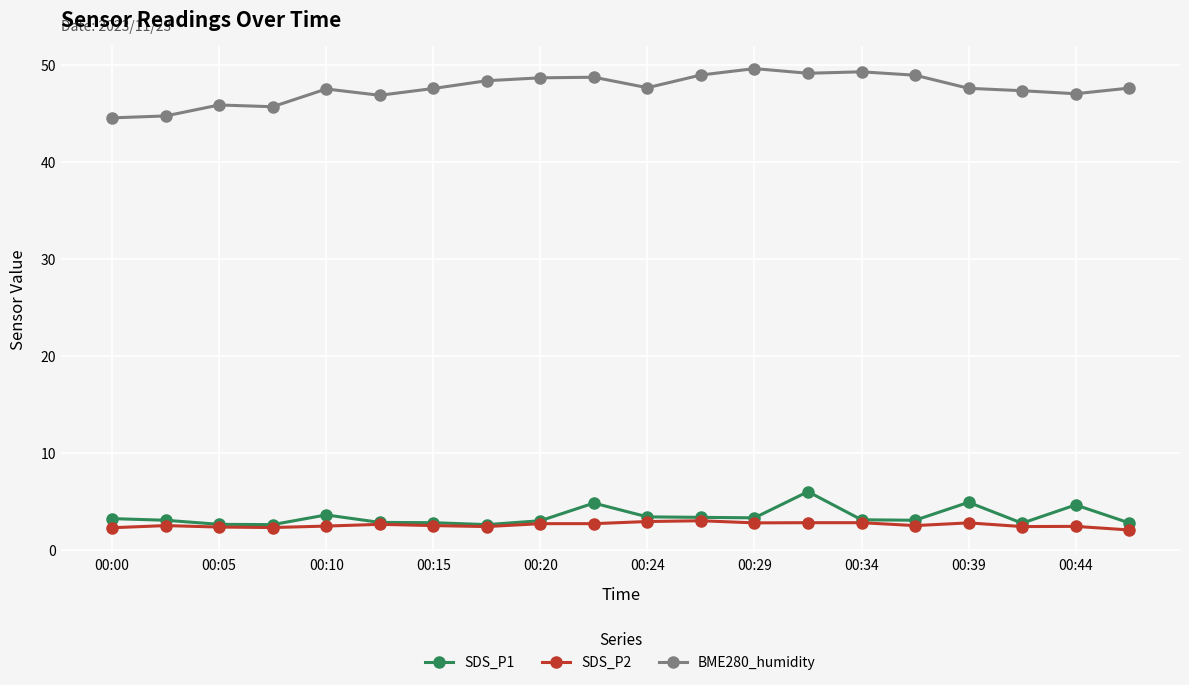

How many series are shown in this chart?

3